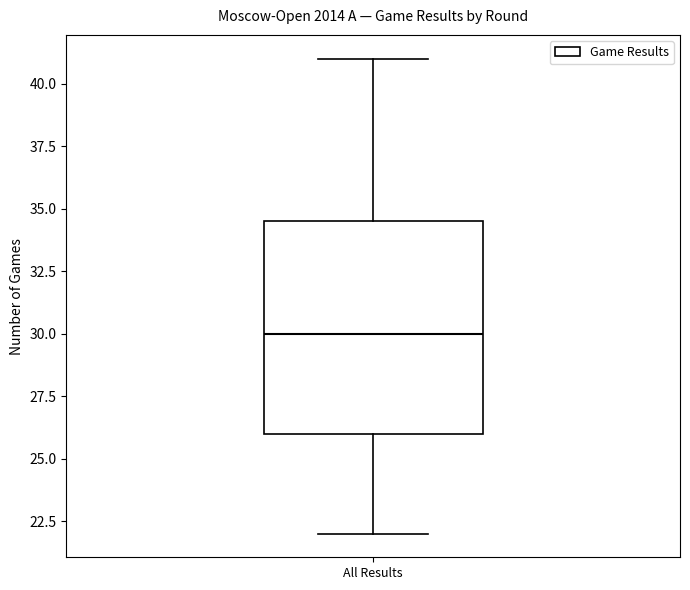

Where is the upper edge of the box for All Results on the y-axis? The values are not printed on the chart, so give them approximately, as read against the axis.

34.5